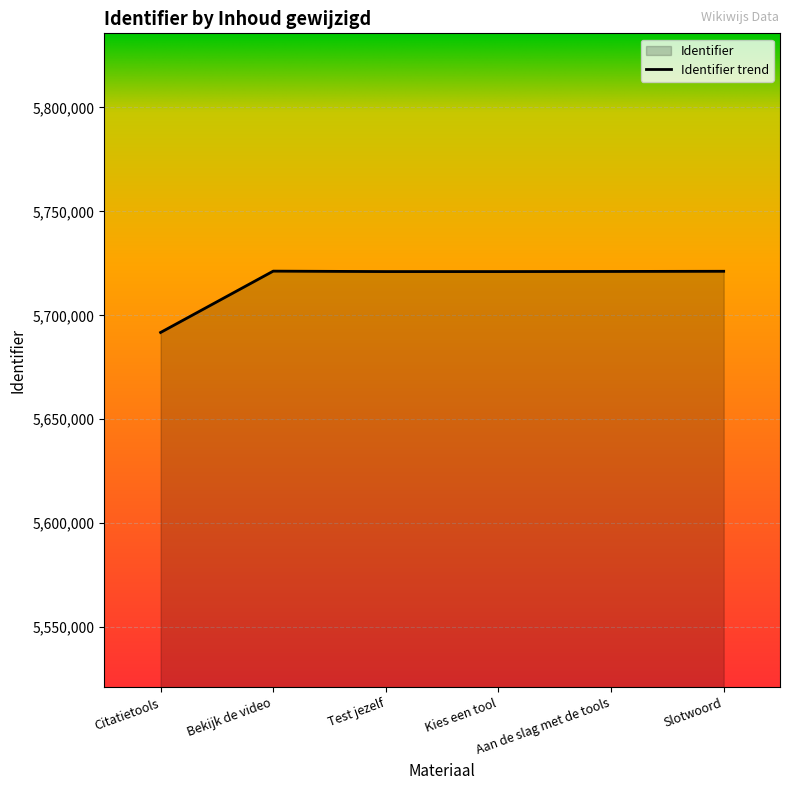

What is the label of the 2nd point from the left?

Bekijk de video